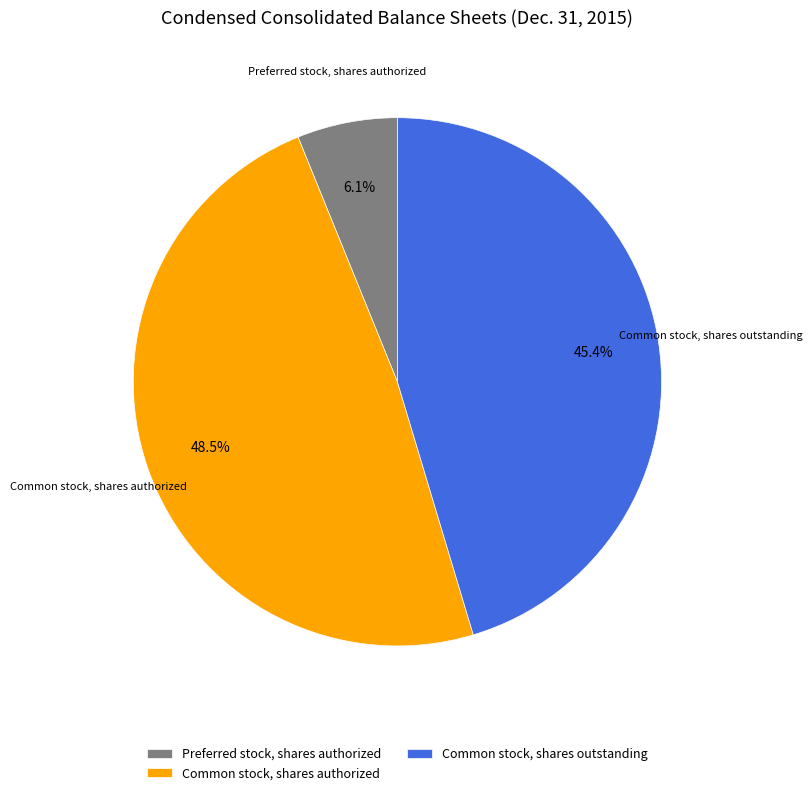

Which slice is the smallest?

Preferred stock, shares authorized